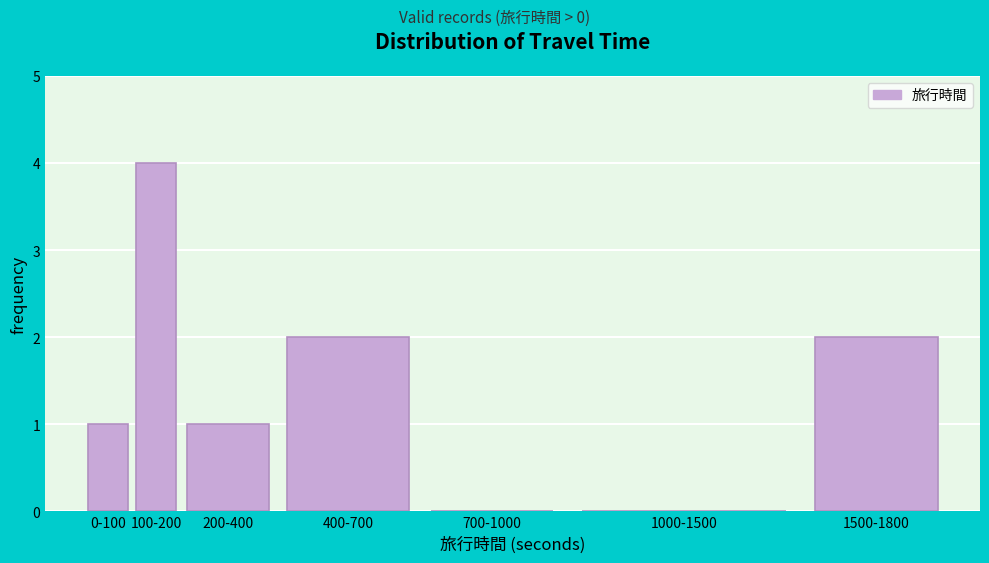

Reading left to right, list all the values displayed in this chart.

0-100=1	100-200=4	200-400=1	400-700=2	700-1000=0	1000-1500=0	1500-1800=2